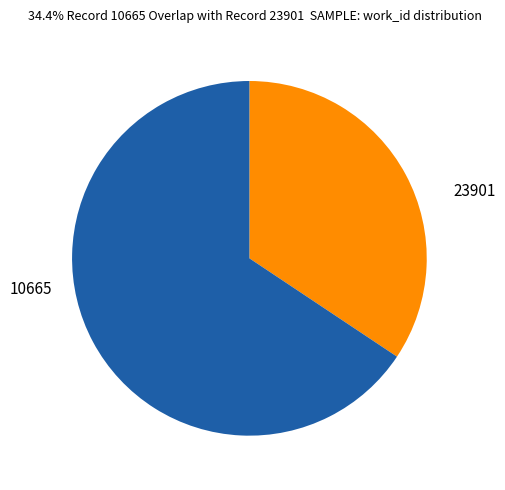

True or false: 10665 accounts for 49% of the total.

False